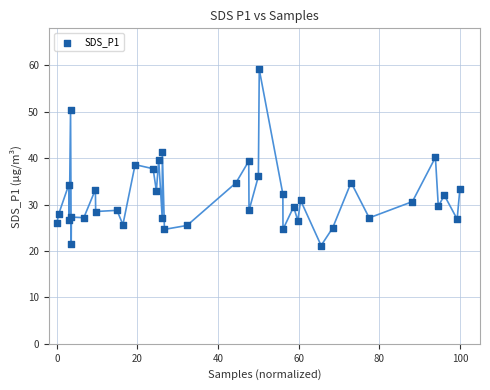

What is the range of X values (max minus min)?

100.0